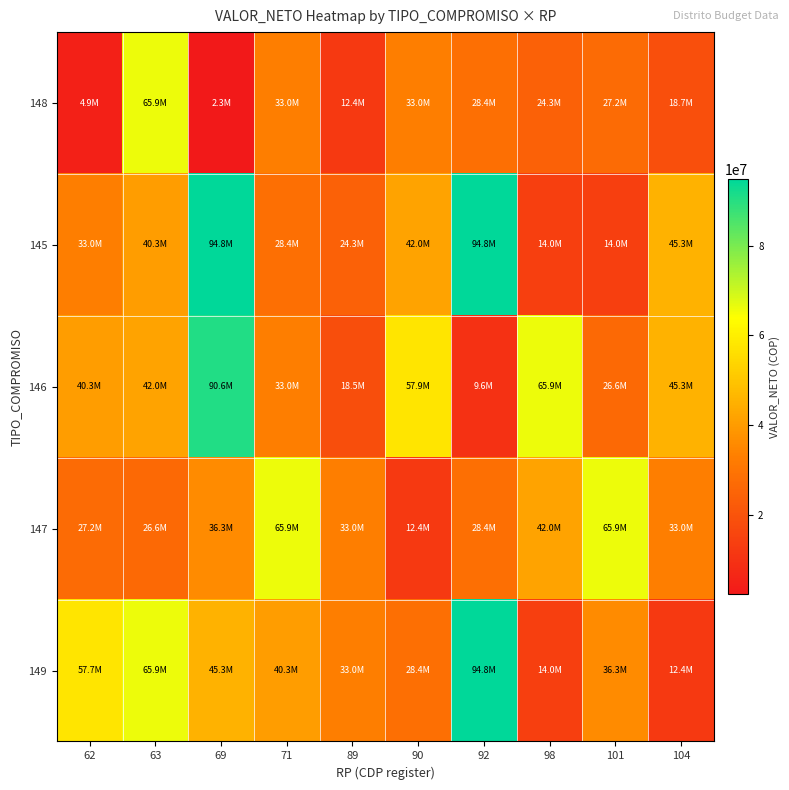

Rank the series at 63 from lowest to highest value.

147, 145, 146, 148, 149